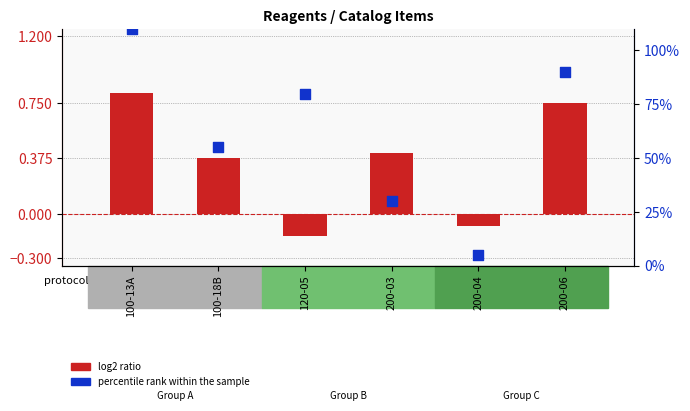

What are all the series names shown in the legend?

log2 ratio, percentile rank within the sample